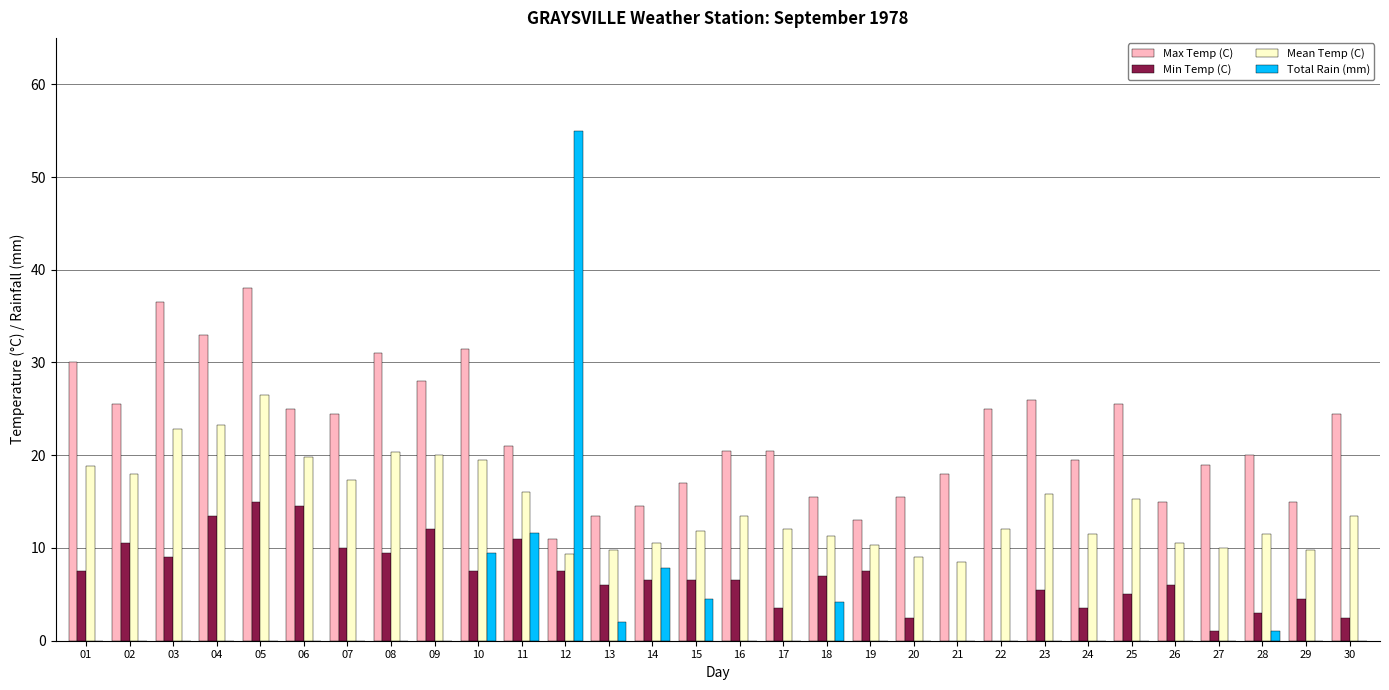

Rank the series by their average value, from lowest to highest.

Total Rain (mm), Min Temp (C), Mean Temp (C), Max Temp (C)